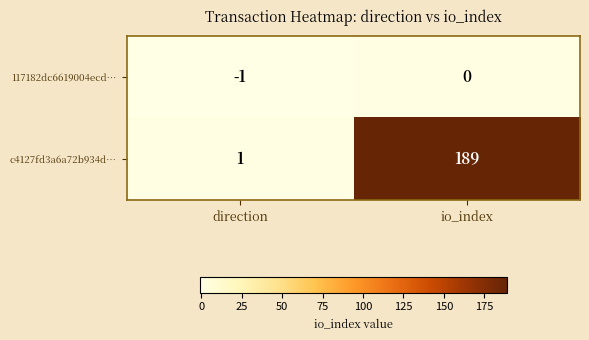

Between direction and io_index, which series saw the biggest shift?

c4127fd3a6a72b934d…